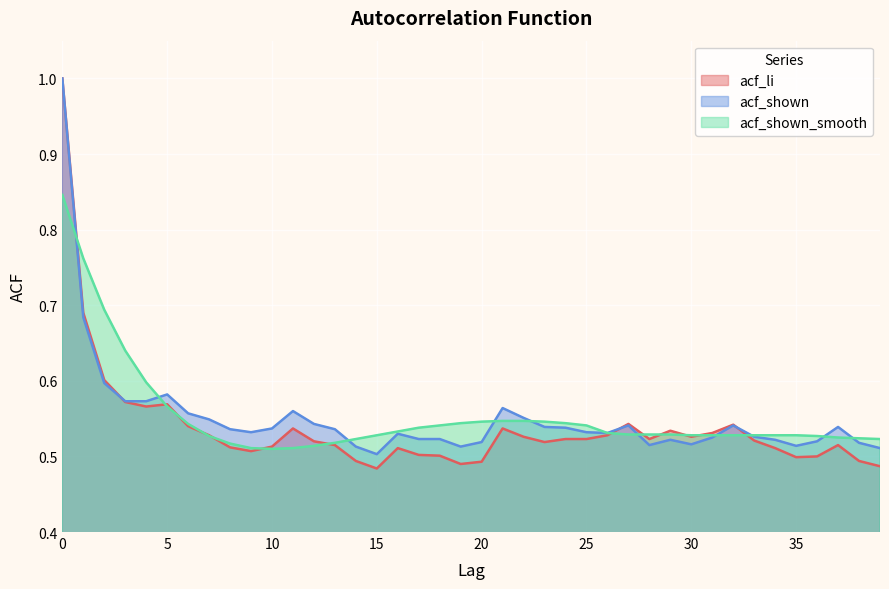

What is the average value of the acf_shown series?

0.6